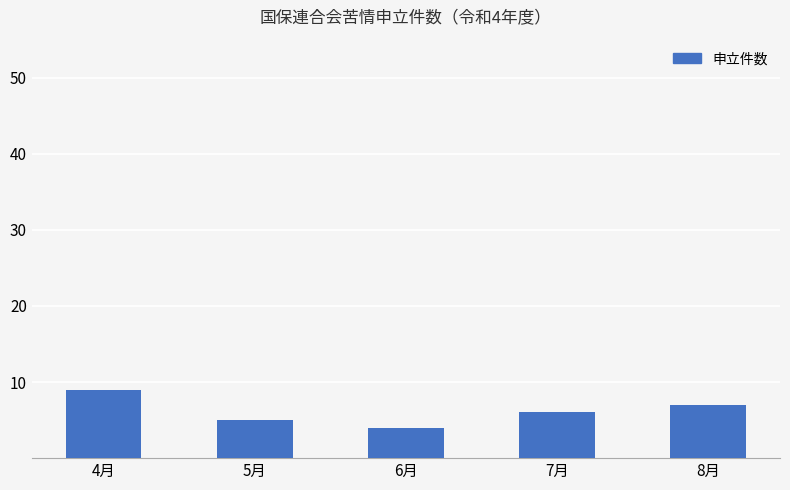

How many bars are there in total?

5